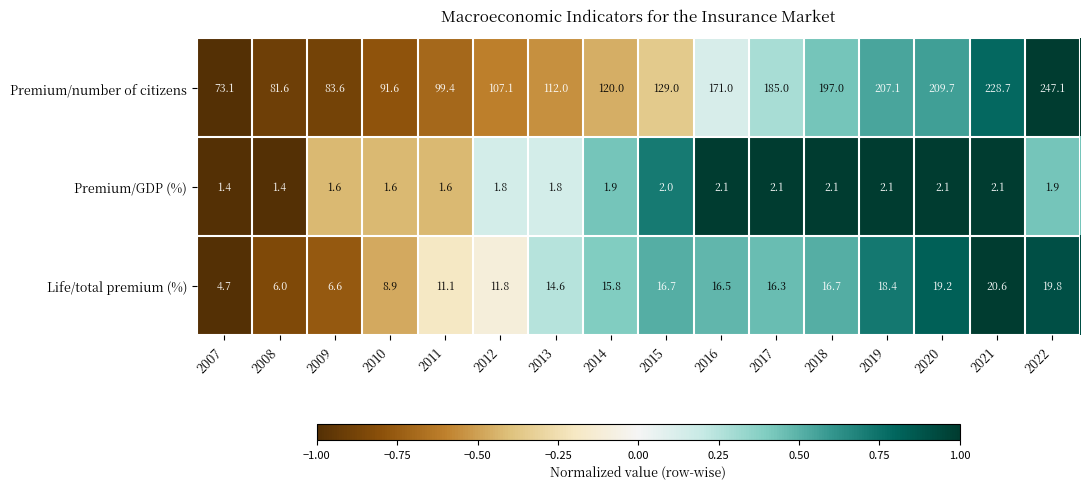

How many data points in Life/total premium (%) are above 16?

8